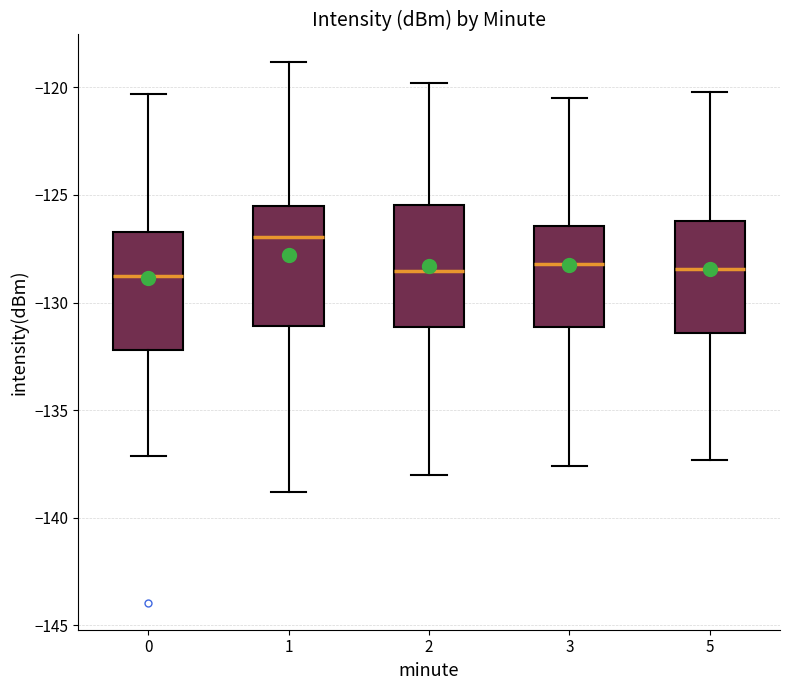

Which box has the highest median line?

1